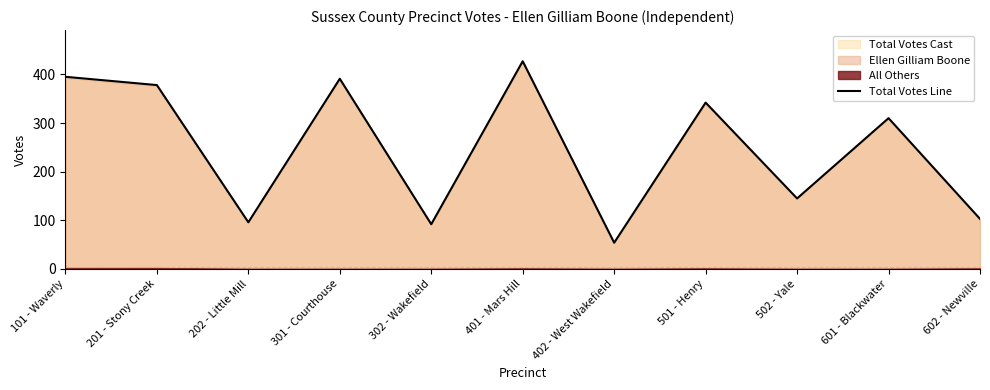

What is the sum of all values?

2733